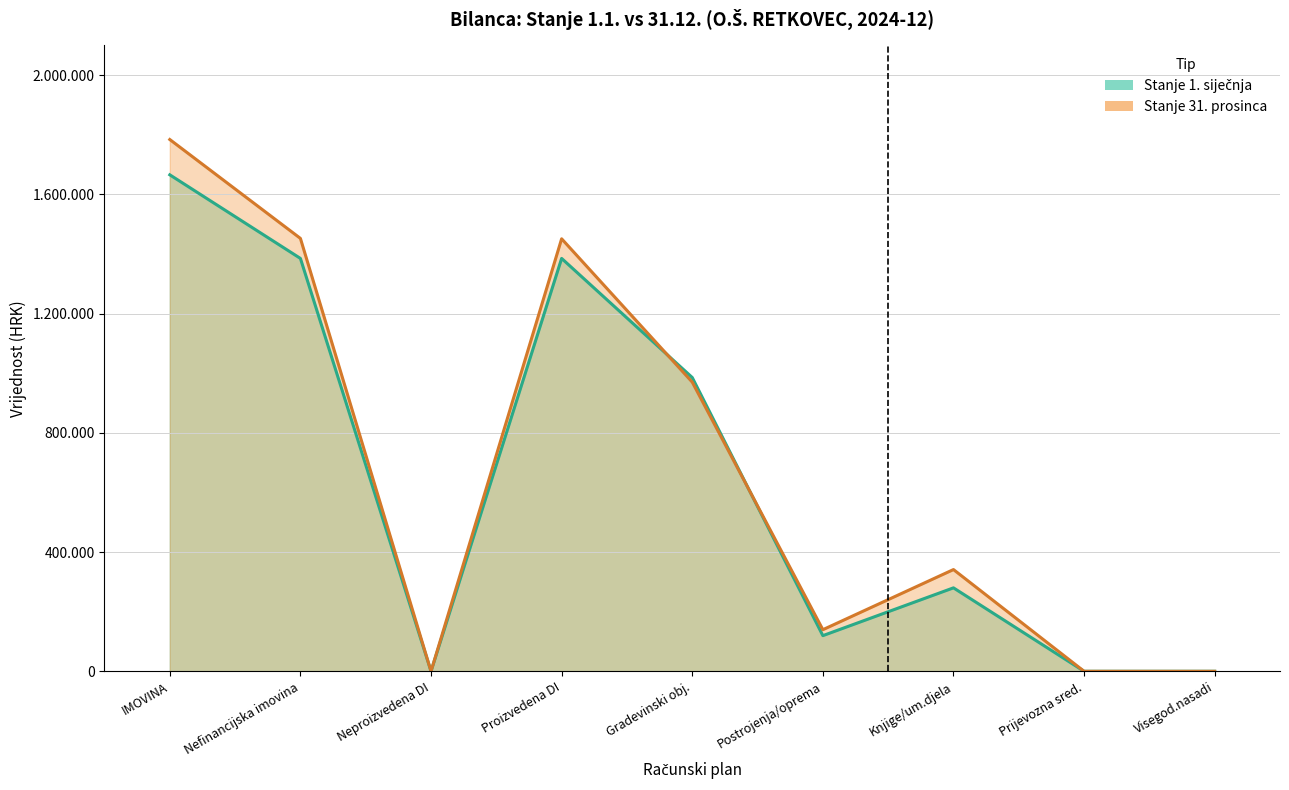

Reading left to right, what are all the values shown in this chart?

Stanje 1. siječnja: 1665774.1	1385260.8	0.0	1385260.8	985682.6	119609.6	279968.5	0.0	0.0
Stanje 31. prosinca: 1784222.6	1452436.7	0.0	1451110.7	970229.3	139578.6	341302.8	0.0	0.0